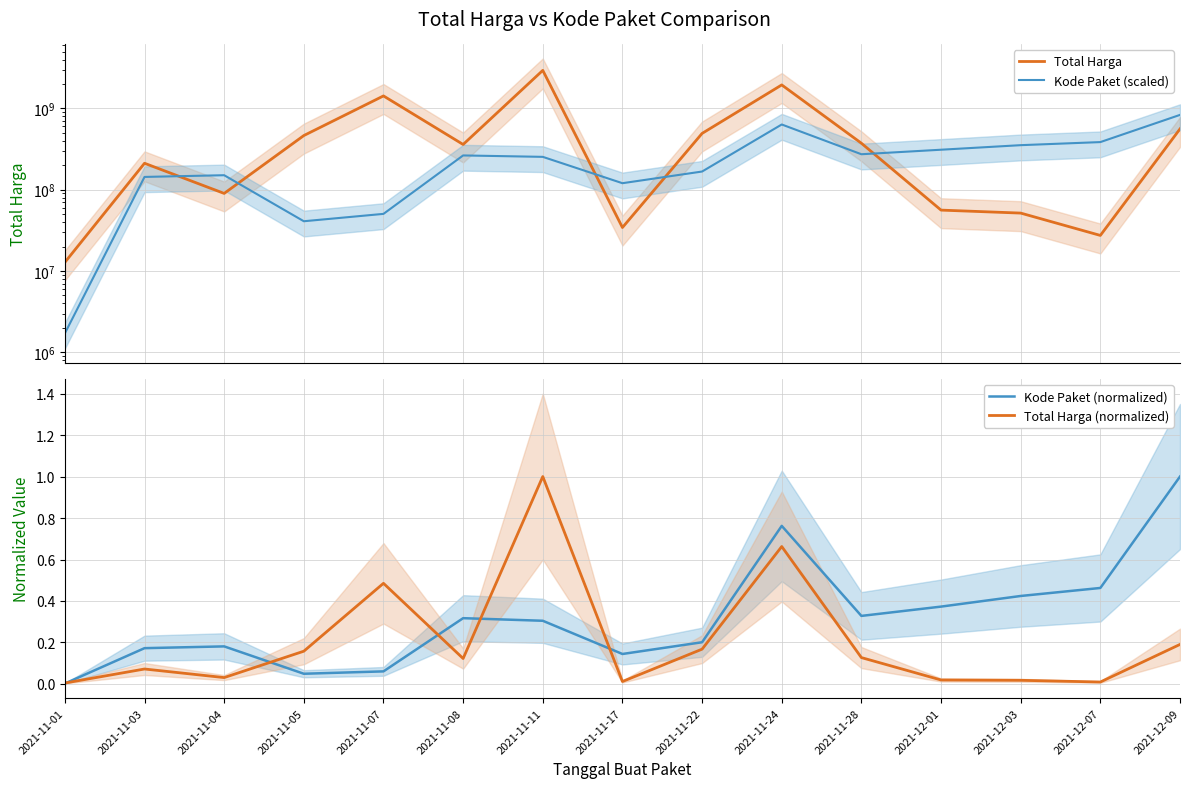

Reading right to left, extract all data points from this chart.

Total Harga: 2021-12-09=559971000.0	2021-12-07=27412000.0	2021-12-03=51601000.0	2021-12-01=56152800.0	2021-11-28=373404000.0	2021-11-24=1947327200.0	2021-11-22=493000000.0	2021-11-17=34292000.0	2021-11-11=2939033240.0	2021-11-08=360466000.0	2021-11-07=1425867900.0	2021-11-05=464002100.0	2021-11-04=90094075.0	2021-11-03=211641270.0	2021-11-01=12787500.0
Kode Paket (scaled): 2021-12-09=833079000.0	2021-12-07=385548000.0	2021-12-03=353349000.0	2021-12-01=310623000.0	2021-11-28=273303000.0	2021-11-24=634878000.0	2021-11-22=167478000.0	2021-11-17=120336000.0	2021-11-11=253761000.0	2021-11-08=264180000.0	2021-11-07=50469000.0	2021-11-05=40956000.0	2021-11-04=150855000.0	2021-11-03=143727000.0	2021-11-01=1710000.0
Kode Paket (normalized): 2021-12-09=1.0	2021-12-07=0.5	2021-12-03=0.4	2021-12-01=0.4	2021-11-28=0.3	2021-11-24=0.8	2021-11-22=0.2	2021-11-17=0.1	2021-11-11=0.3	2021-11-08=0.3	2021-11-07=0.1	2021-11-05=0.0	2021-11-04=0.2	2021-11-03=0.2	2021-11-01=0.0
Total Harga (normalized): 2021-12-09=0.2	2021-12-07=0.0	2021-12-03=0.0	2021-12-01=0.0	2021-11-28=0.1	2021-11-24=0.7	2021-11-22=0.2	2021-11-17=0.0	2021-11-11=1.0	2021-11-08=0.1	2021-11-07=0.5	2021-11-05=0.2	2021-11-04=0.0	2021-11-03=0.1	2021-11-01=0.0